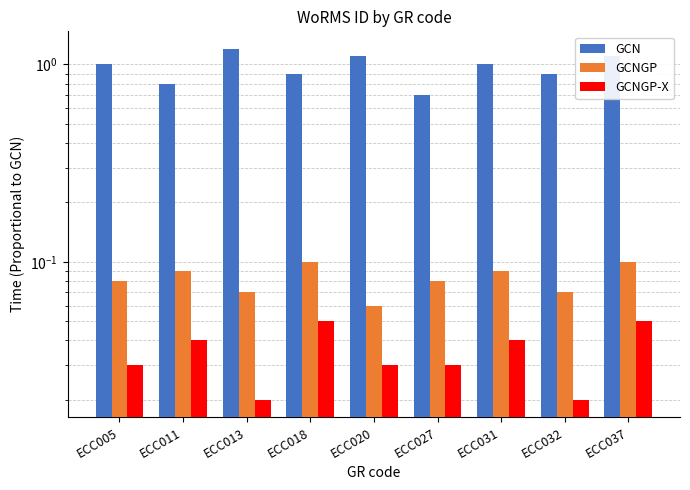

What is the difference between the maximum and minimum values in the GCN series?

0.5